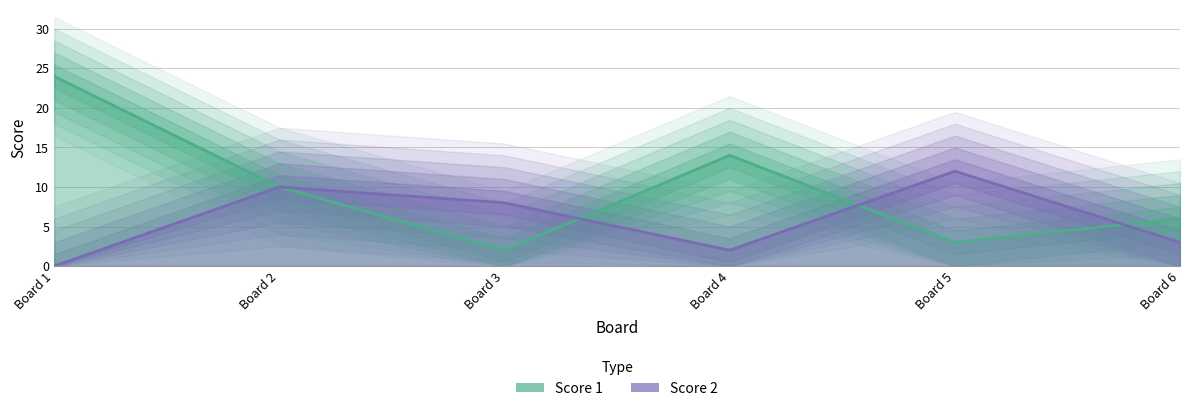

Between which two adjacent categories do Score 1 and Score 2 first intersect?

Board 3 and Board 4